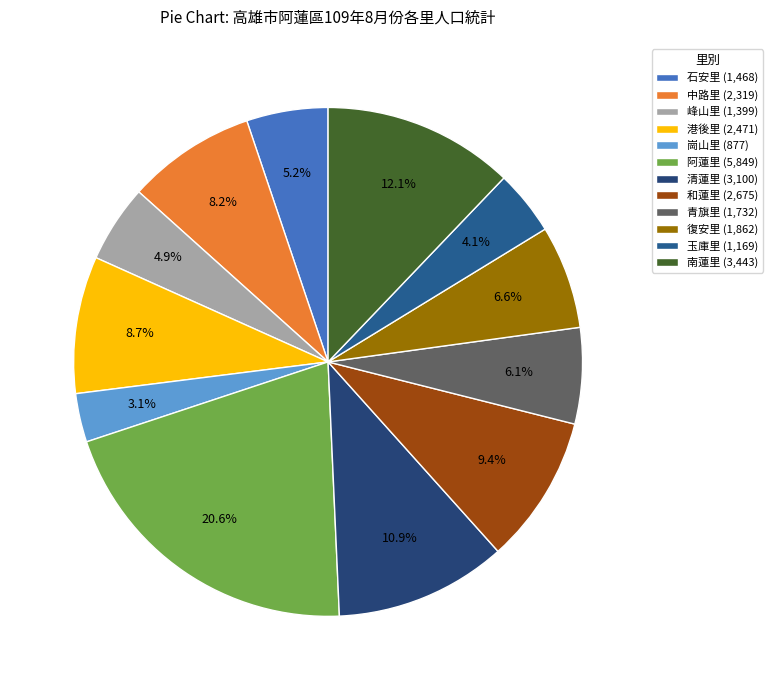

Approximately how many times larger is the value at 崗山里 compared to 和蓮里?

0.3